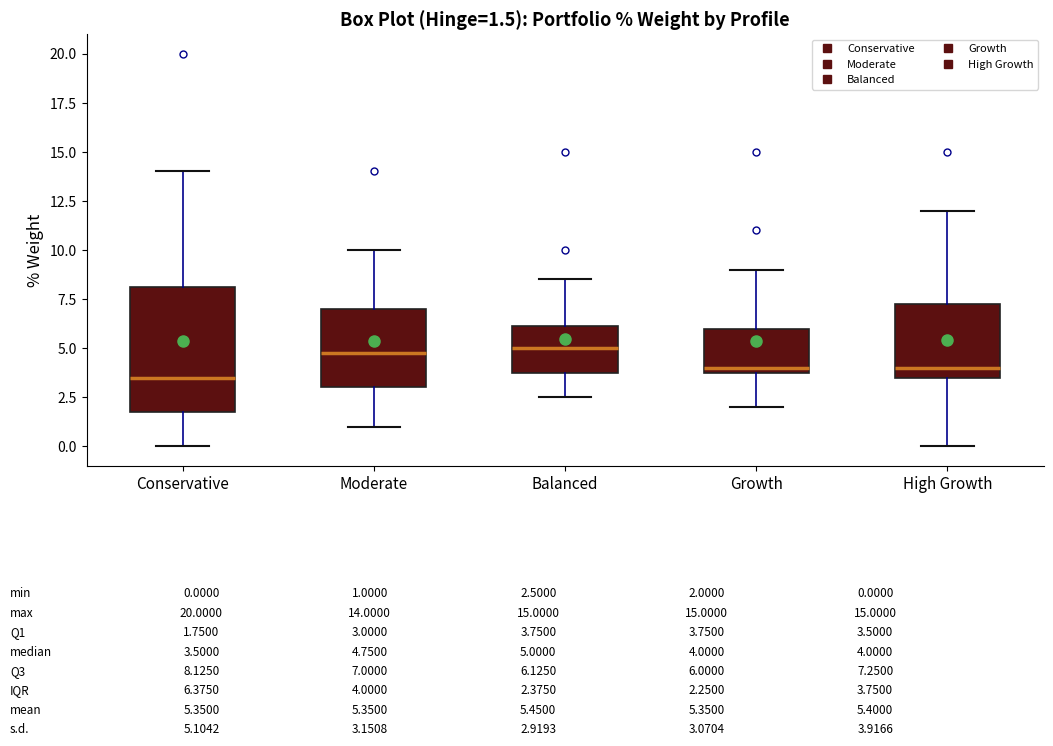

Which box has the lowest median line?

Conservative